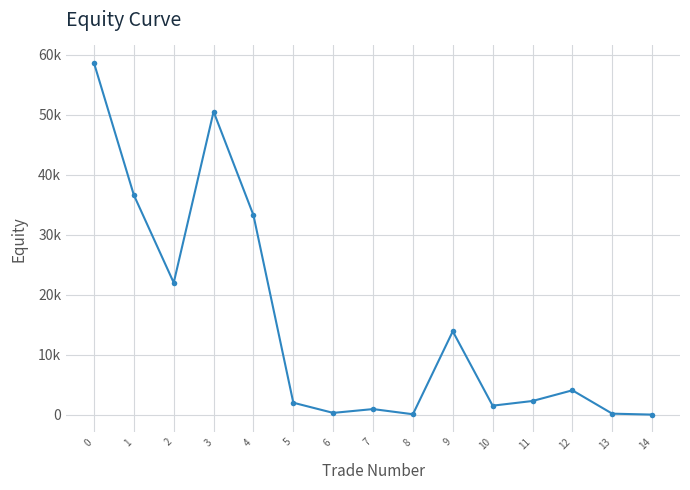

What is the average value?

15084